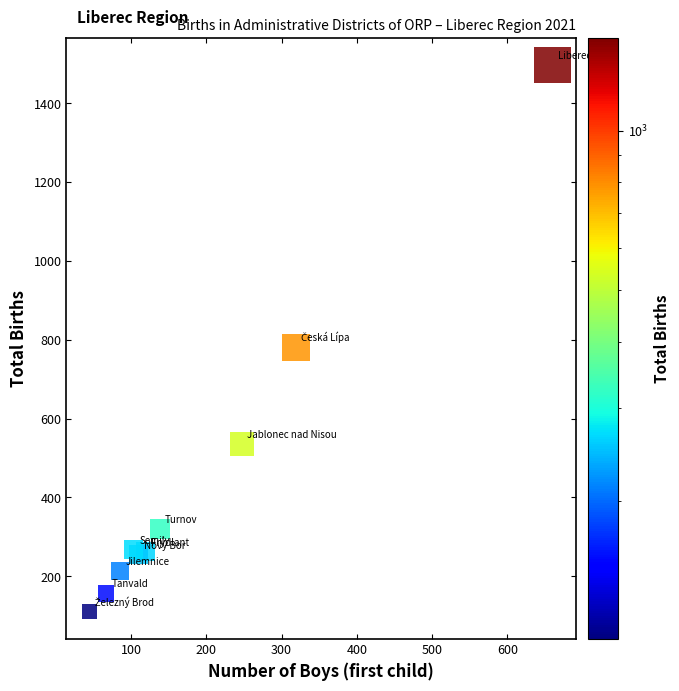

What Y value in the scatter plot is closest to 803?

781